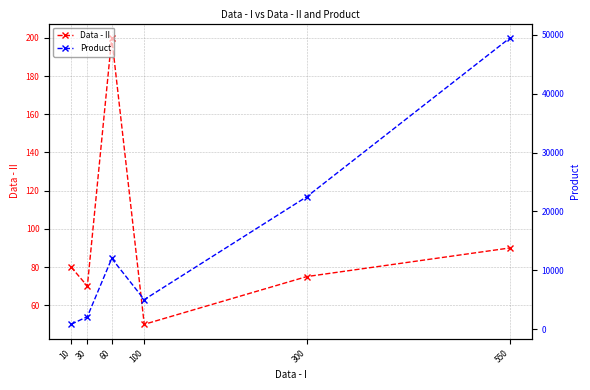

True or false: Product and Data - II cross at least once.

False